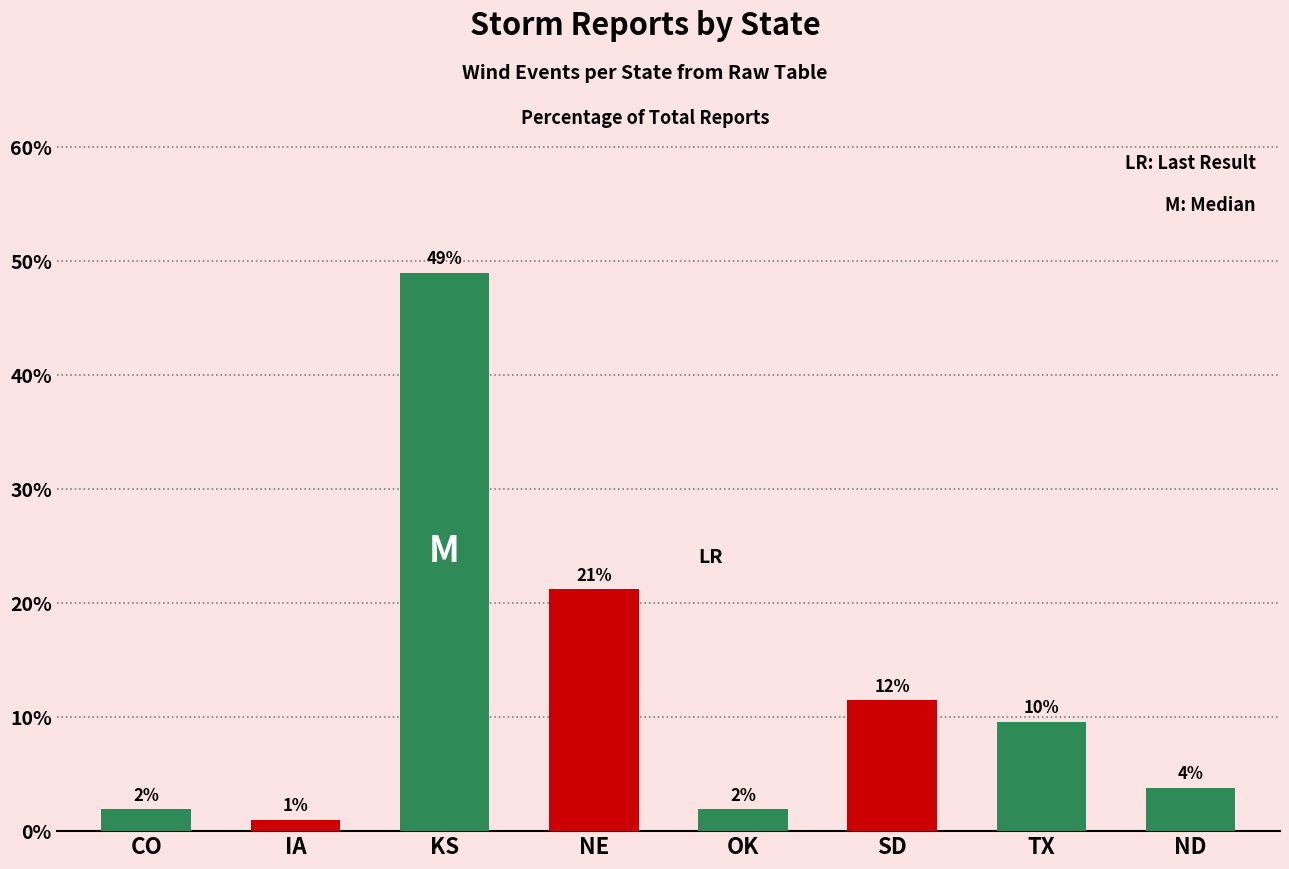

What is the sum of all values?

99.9